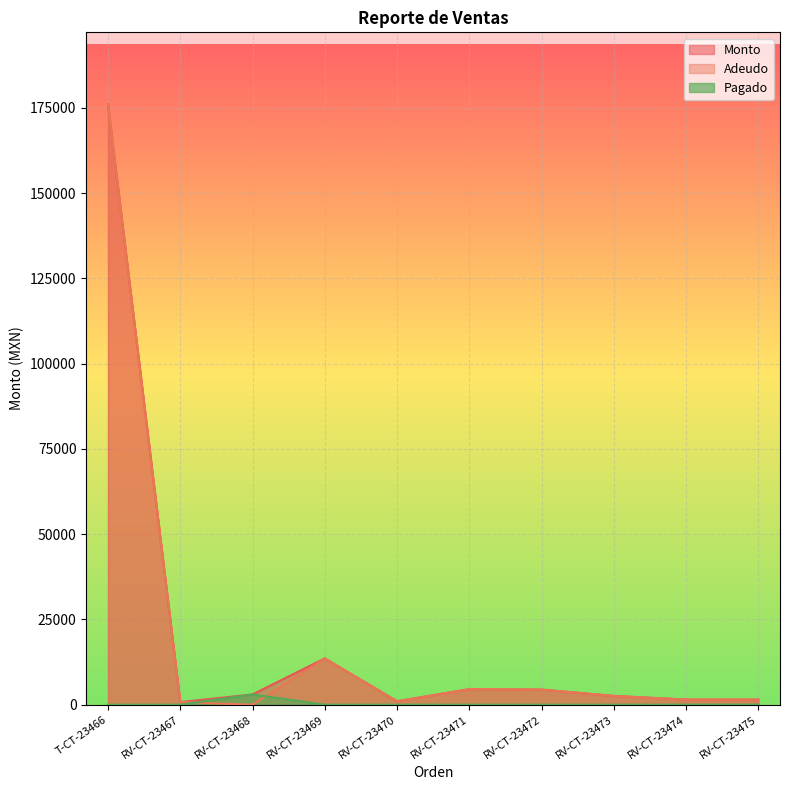

Is the value of Monto at RV-CT-23469 greater than the value of Adeudo at RV-CT-23471?

Yes